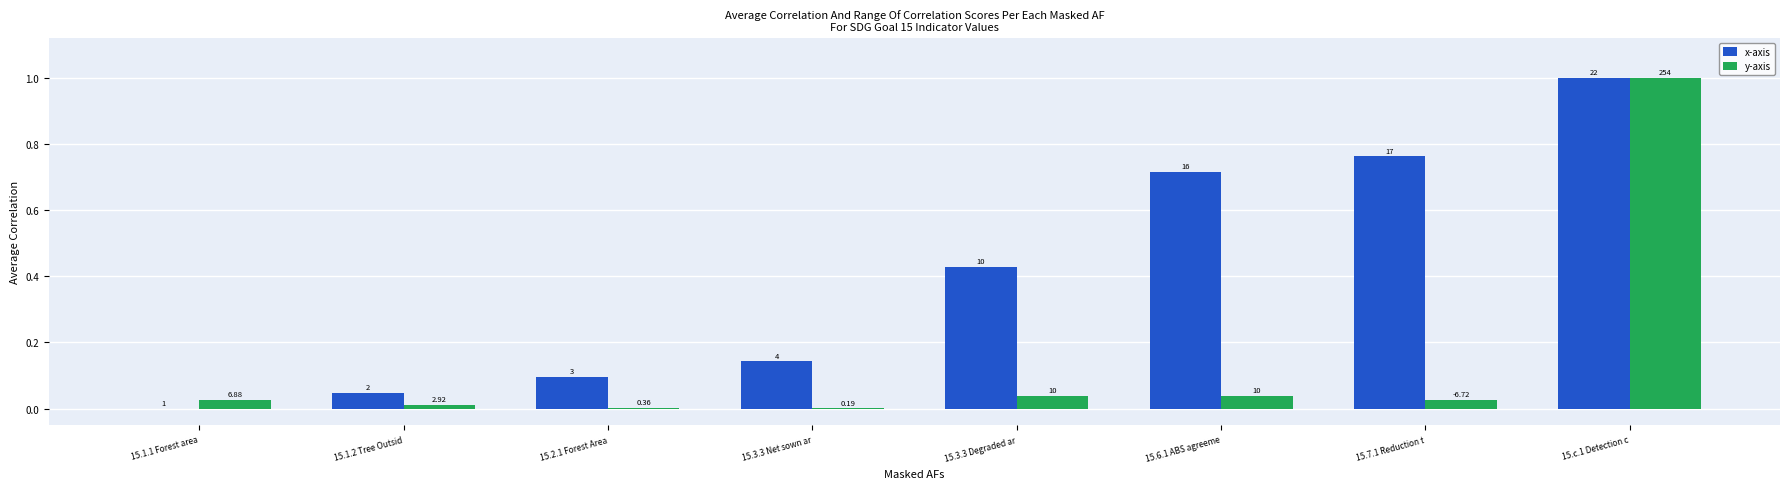

Does the chart contain stacked bars?

No